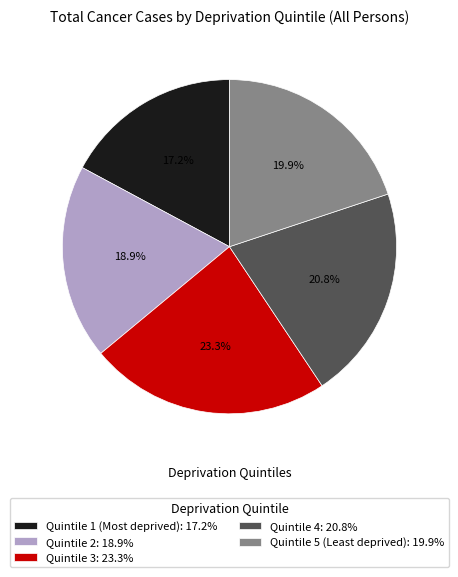

True or false: Quintile 4 accounts for 21% of the total.

True